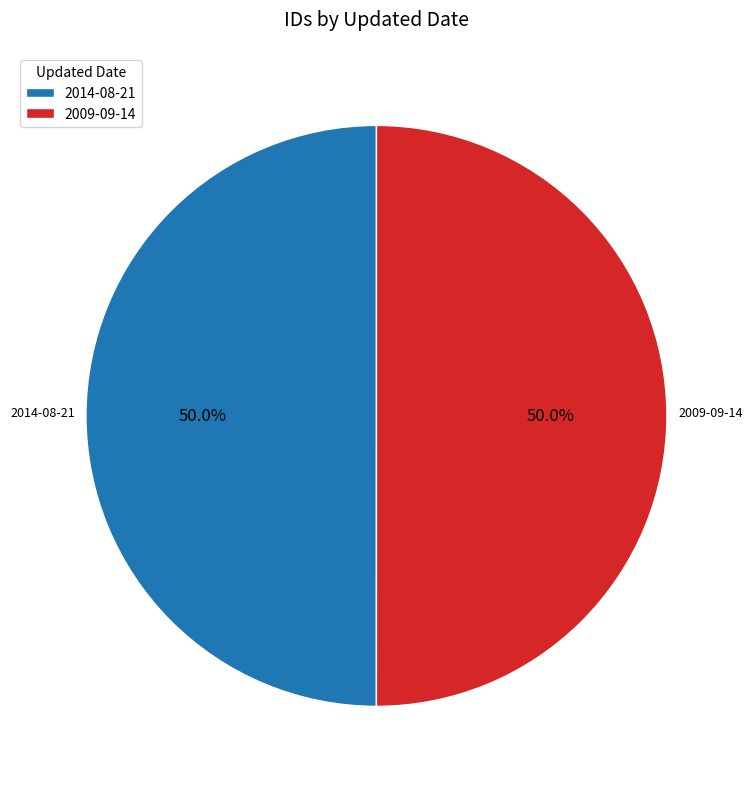

How many slices are in this pie chart?

2